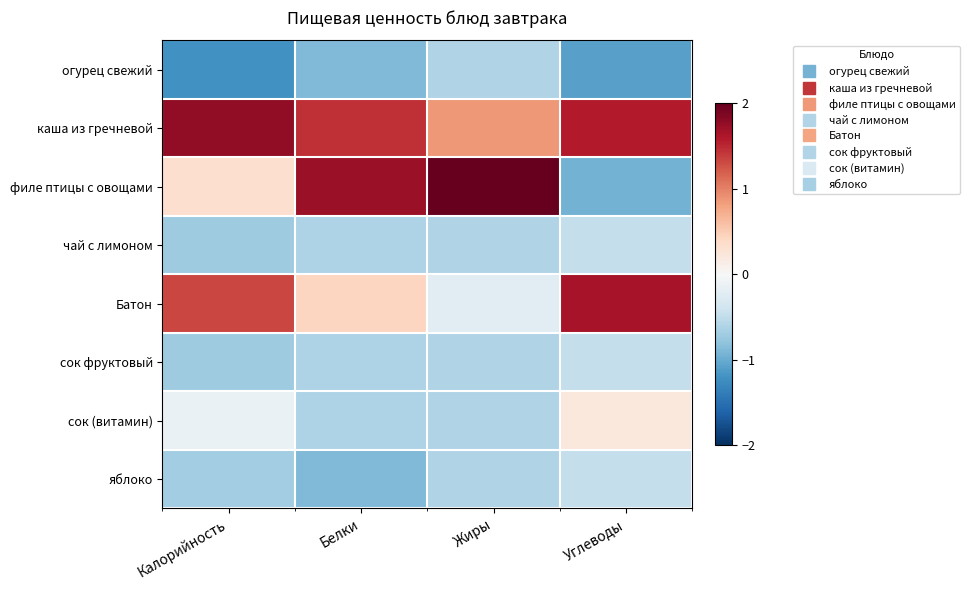

Reading left to right, list all the values displayed in this chart.

огурец свежий: Калорийность=-1.2	Белки=-0.9	Жиры=-0.6	Углеводы=-1.1
каша из гречневой: Калорийность=1.8	Белки=1.5	Жиры=0.9	Углеводы=1.6
филе птицы с овощами: Калорийность=0.3	Белки=1.7	Жиры=2.3	Углеводы=-0.9
чай с лимоном: Калорийность=-0.7	Белки=-0.6	Жиры=-0.6	Углеводы=-0.5
Батон: Калорийность=1.3	Белки=0.4	Жиры=-0.2	Углеводы=1.6
сок фруктовый: Калорийность=-0.7	Белки=-0.6	Жиры=-0.6	Углеводы=-0.5
сок (витамин): Калорийность=-0.1	Белки=-0.6	Жиры=-0.6	Углеводы=0.2
яблоко: Калорийность=-0.7	Белки=-0.9	Жиры=-0.6	Углеводы=-0.5